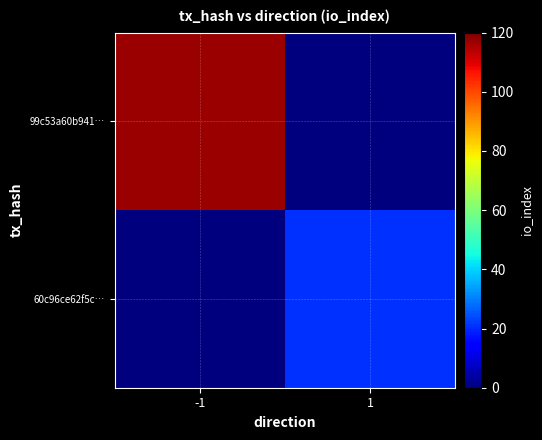

What is the maximum value shown in the chart?

117